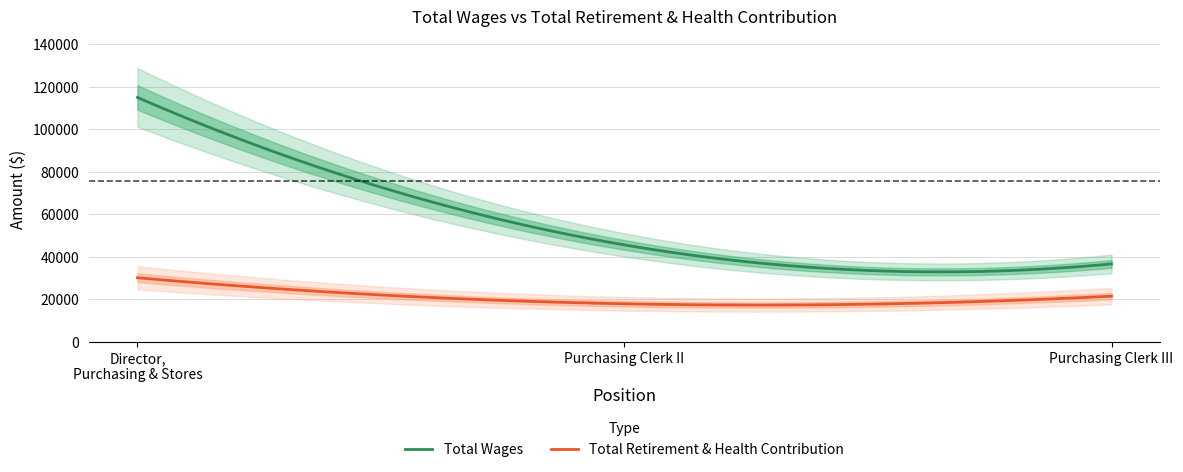

What is the minimum value for Total Retirement & Health Contribution?

17308.8